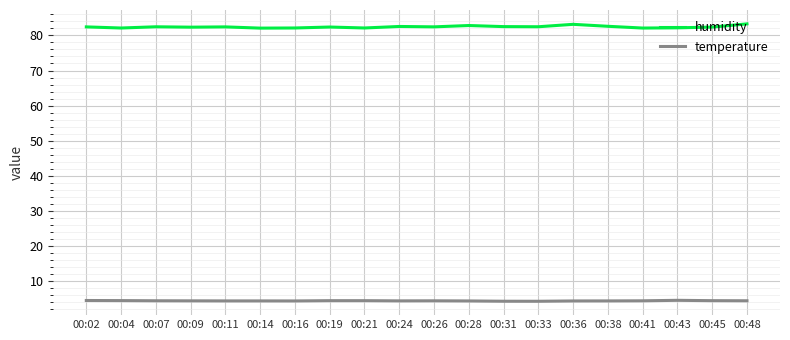

Rank the series at 00:04 from highest to lowest value.

humidity, temperature